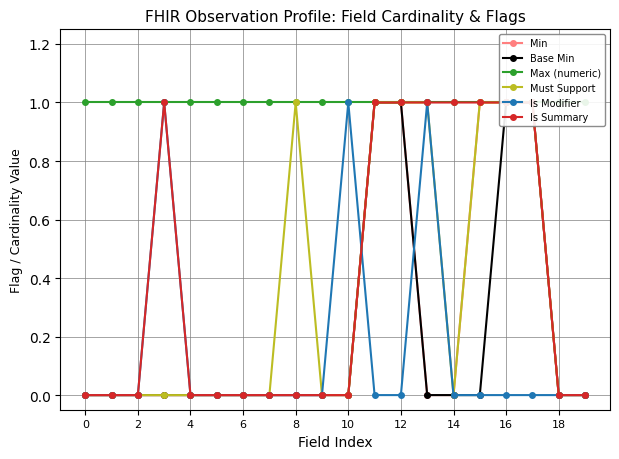

At how many categories does at least one series exceed 0?

20